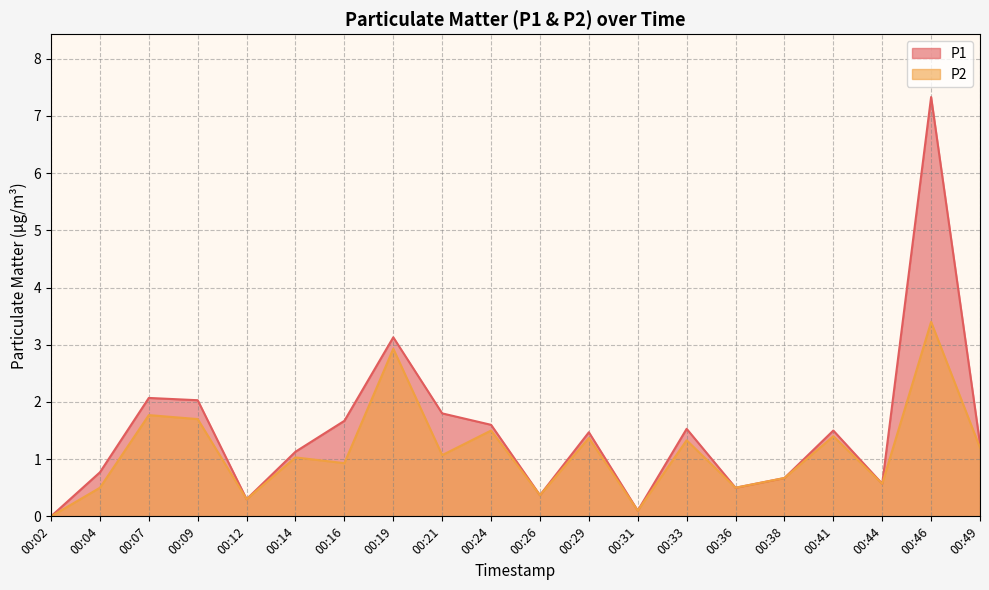

At which category does P1 reach its first local peak?

00:07